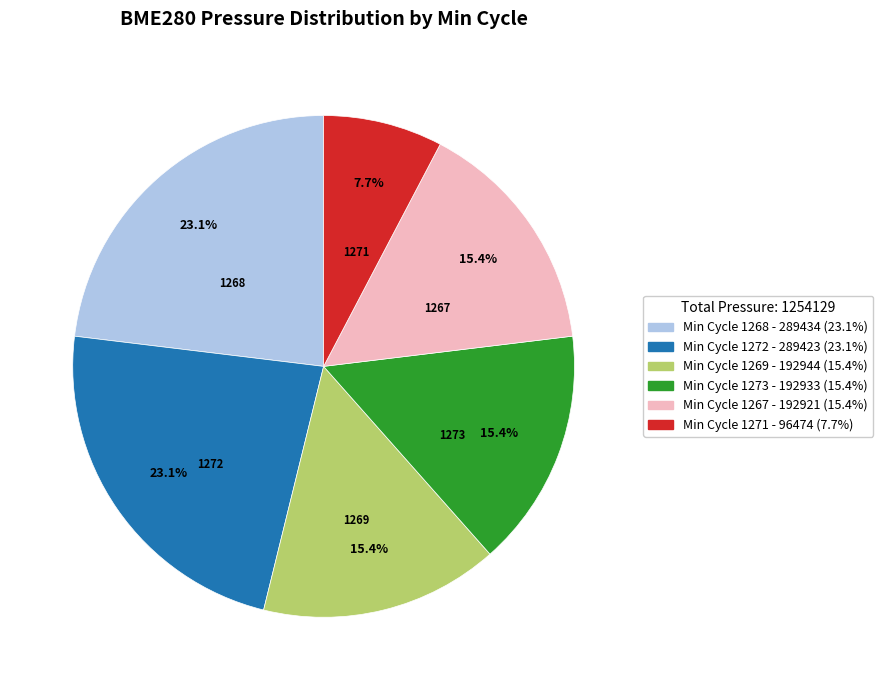

What percentage is the 1272 slice, to the nearest percent?

23%